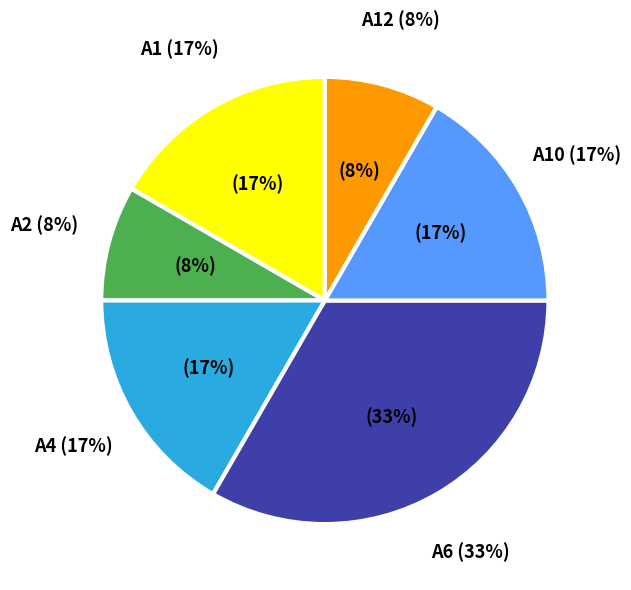

To the nearest percent, what is the difference between the A12 and A1 slice percentages?

8%